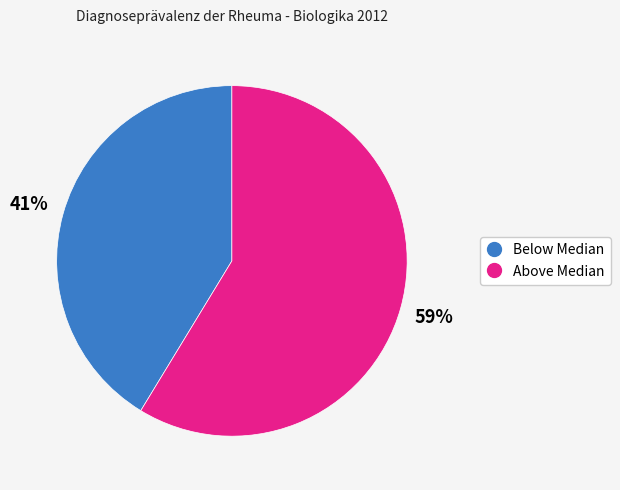

Does any single category account for the majority?

Yes